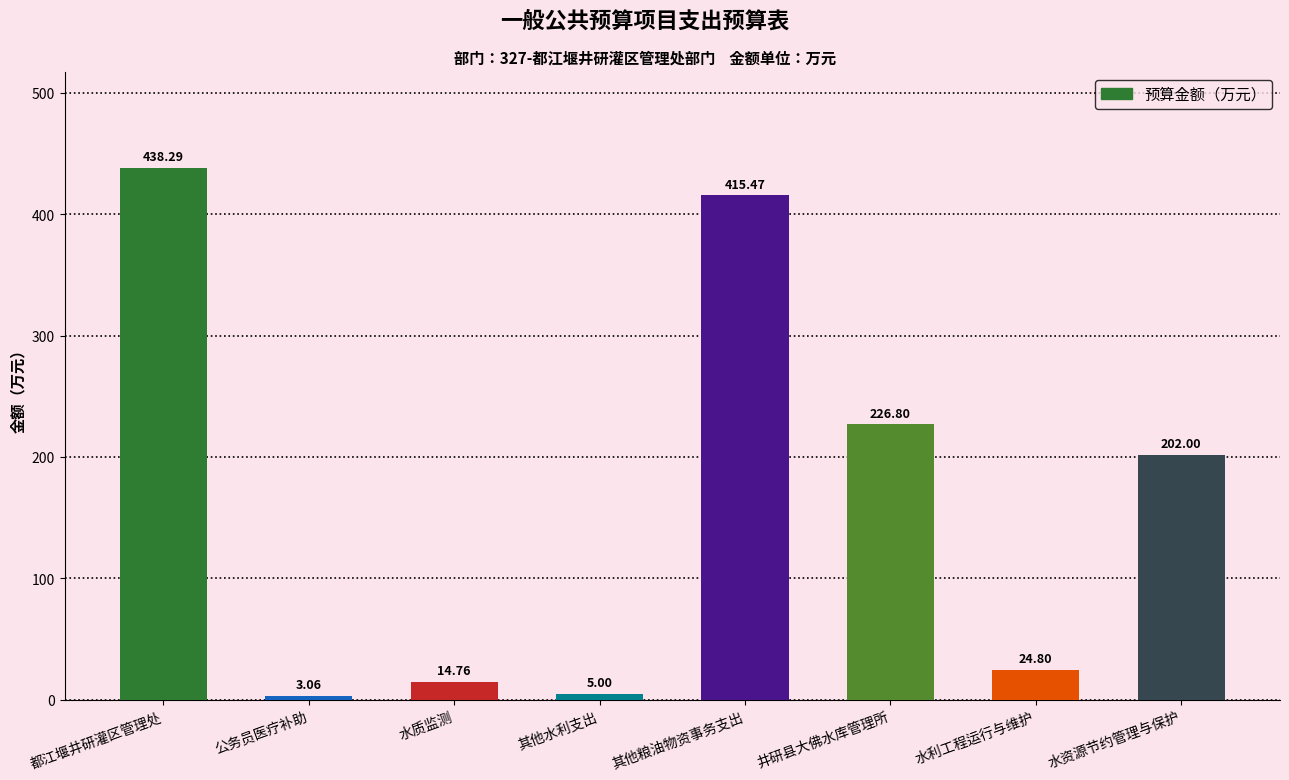

At which label is the value closest to 220?

井研县大佛水库管理所